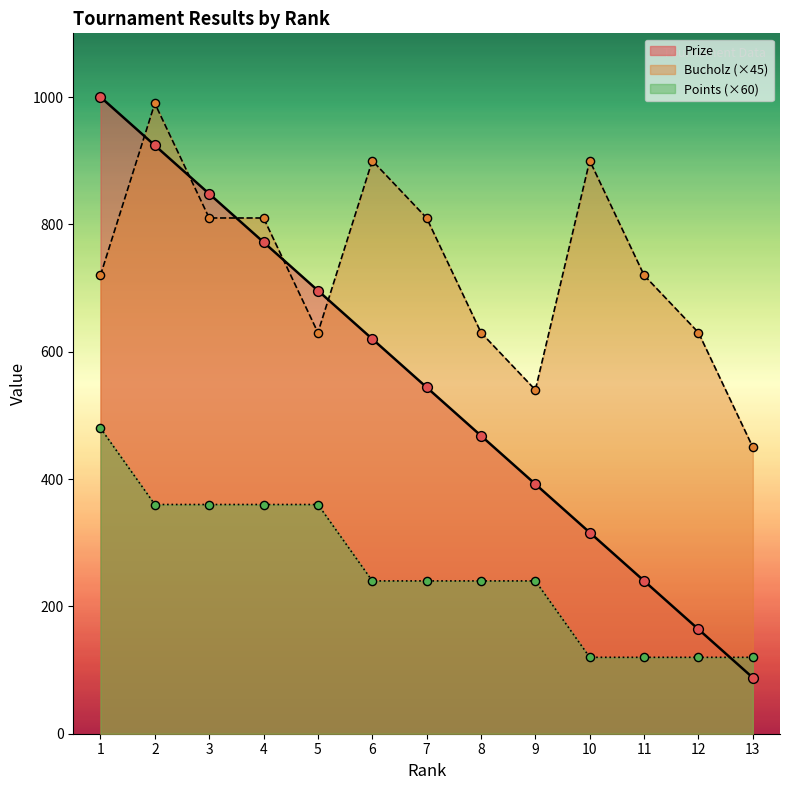

Which series has the largest Y range (max minus min)?

Prize